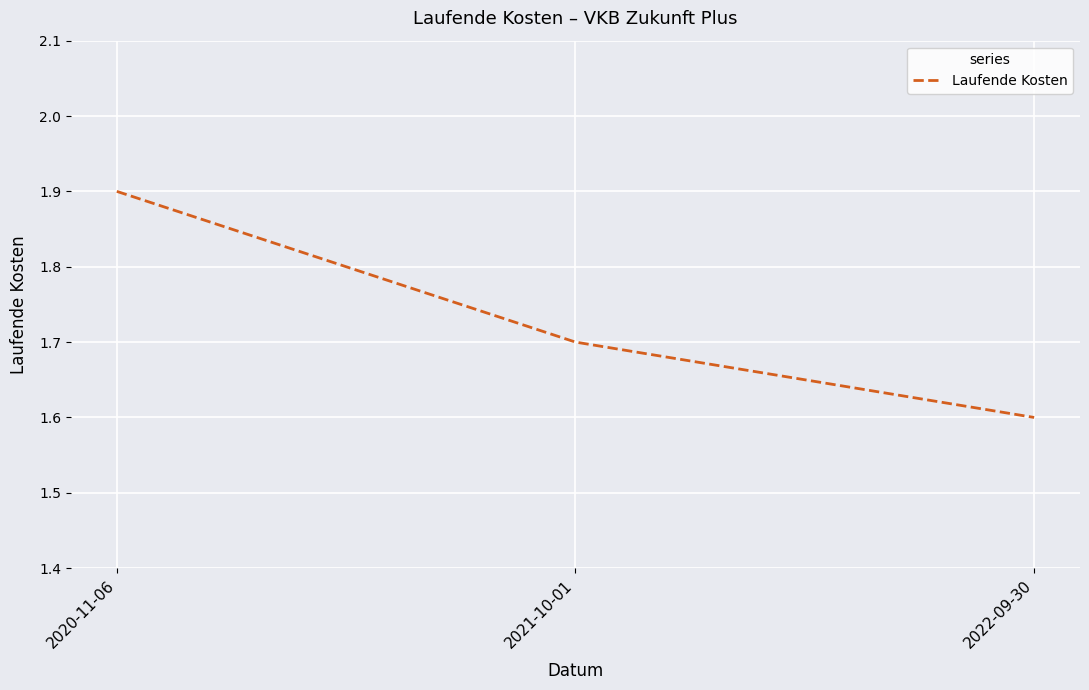

What is the change in value from 2021-10-01 to 2022-09-30?

-0.1